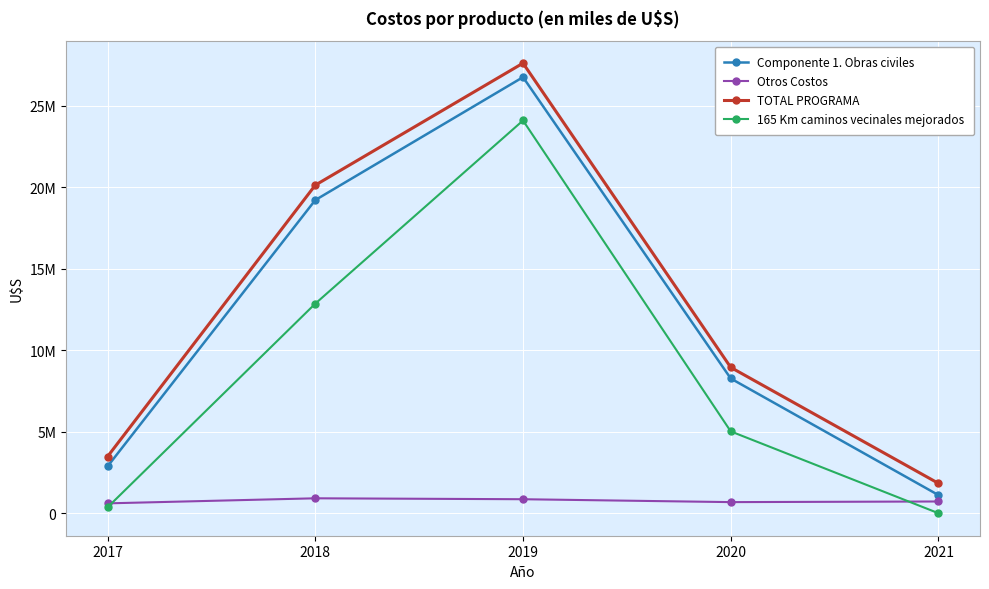

At how many categories does at least one series exceed 10044442?

2